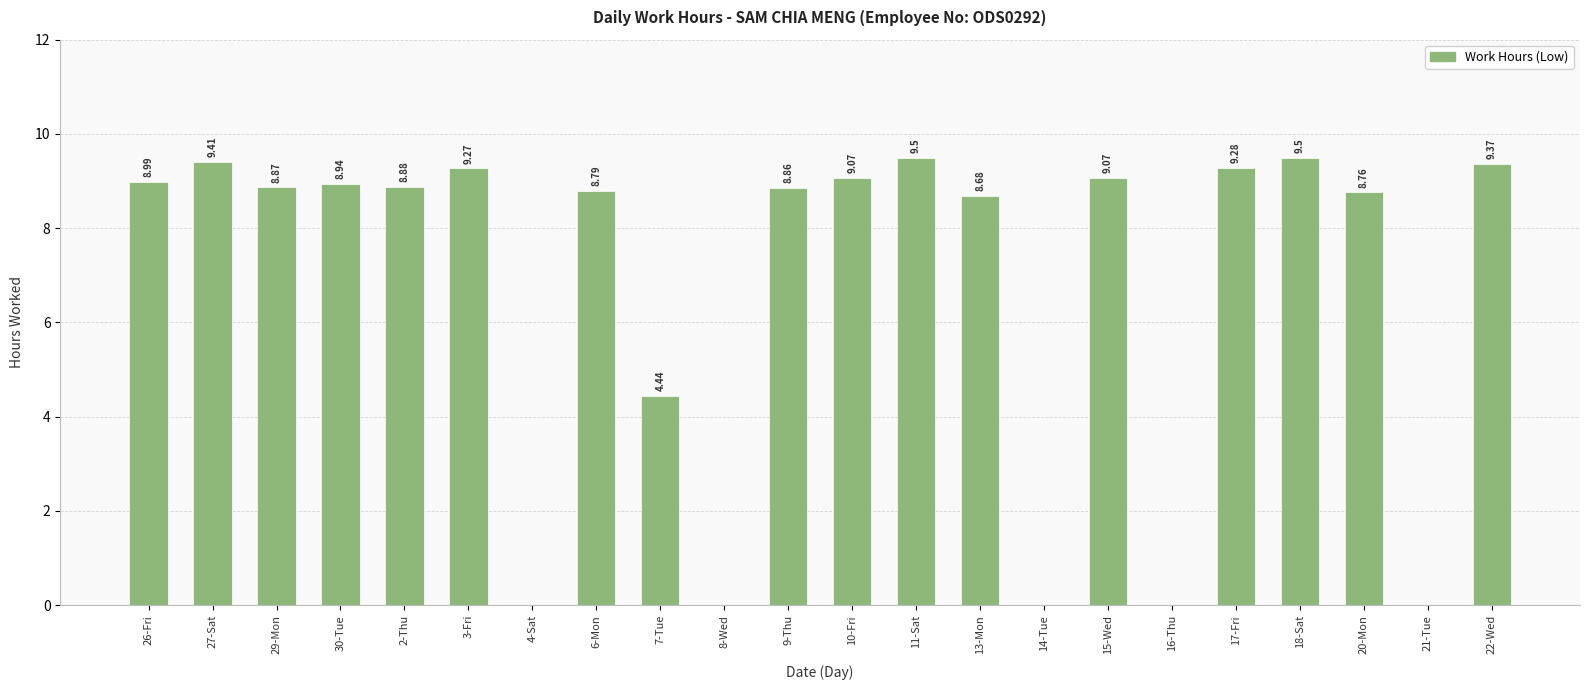

True or false: the data shows 0.0 at 16-Thu.

True